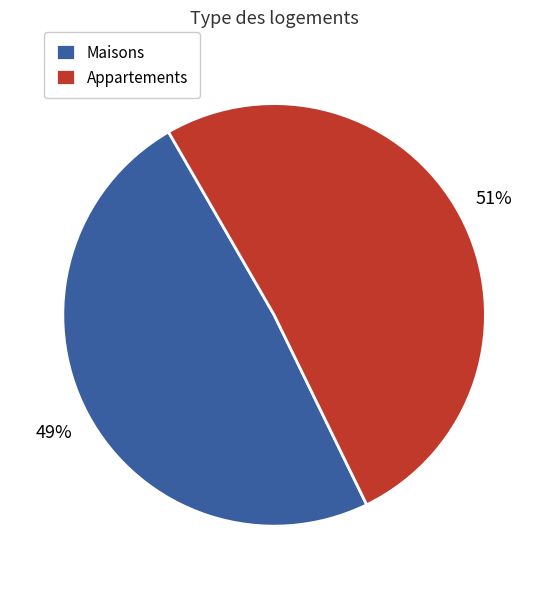

To the nearest percent, what portion does Maisons represent?

49%